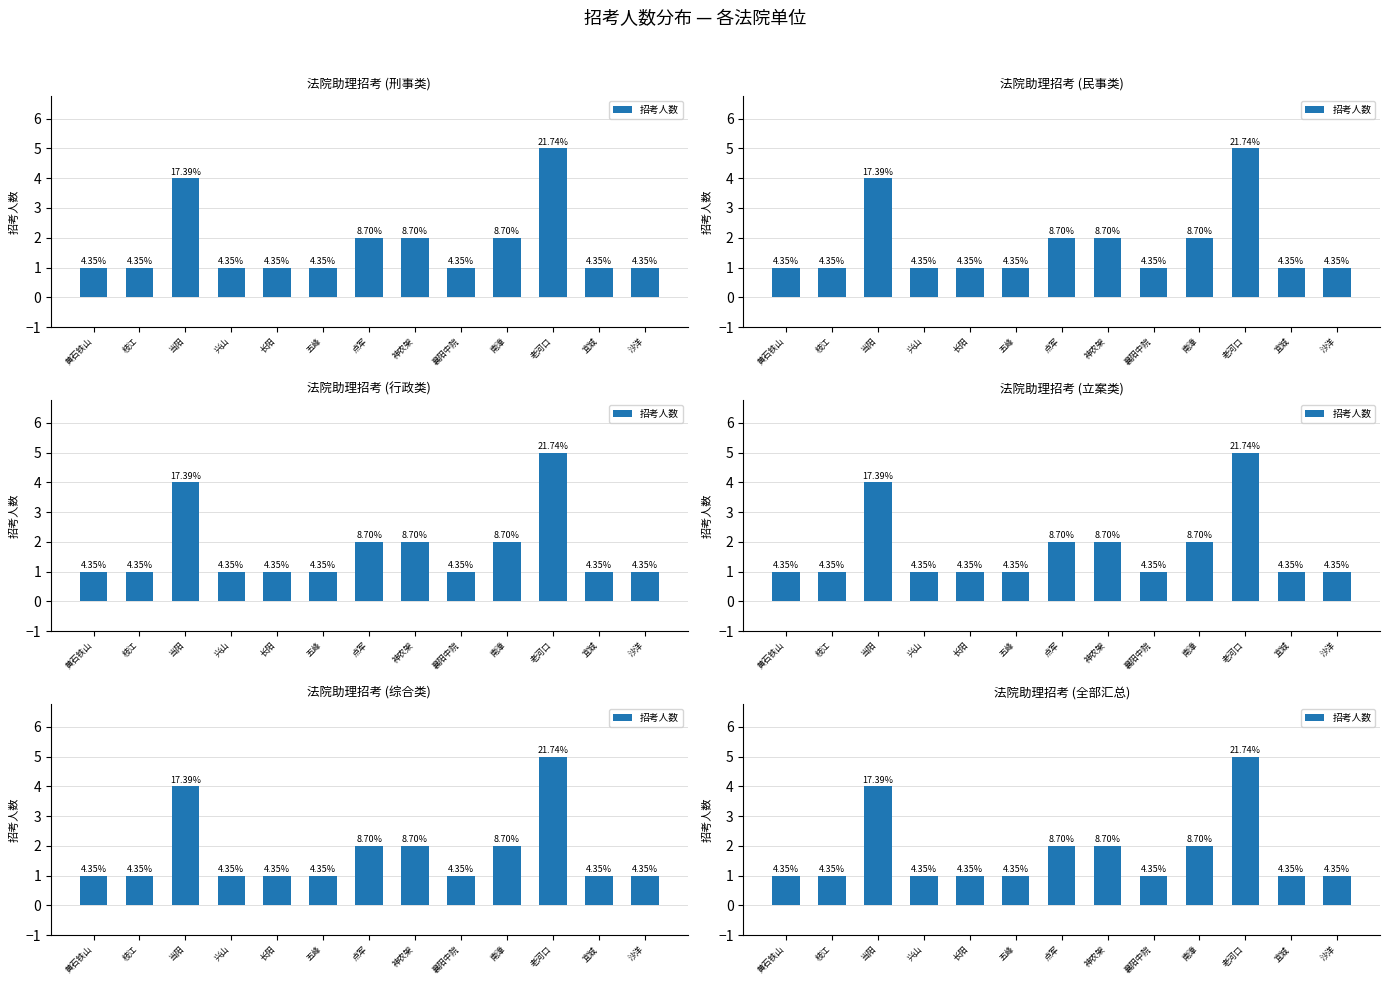

At which category does the chart reach its peak across all series?

老河口